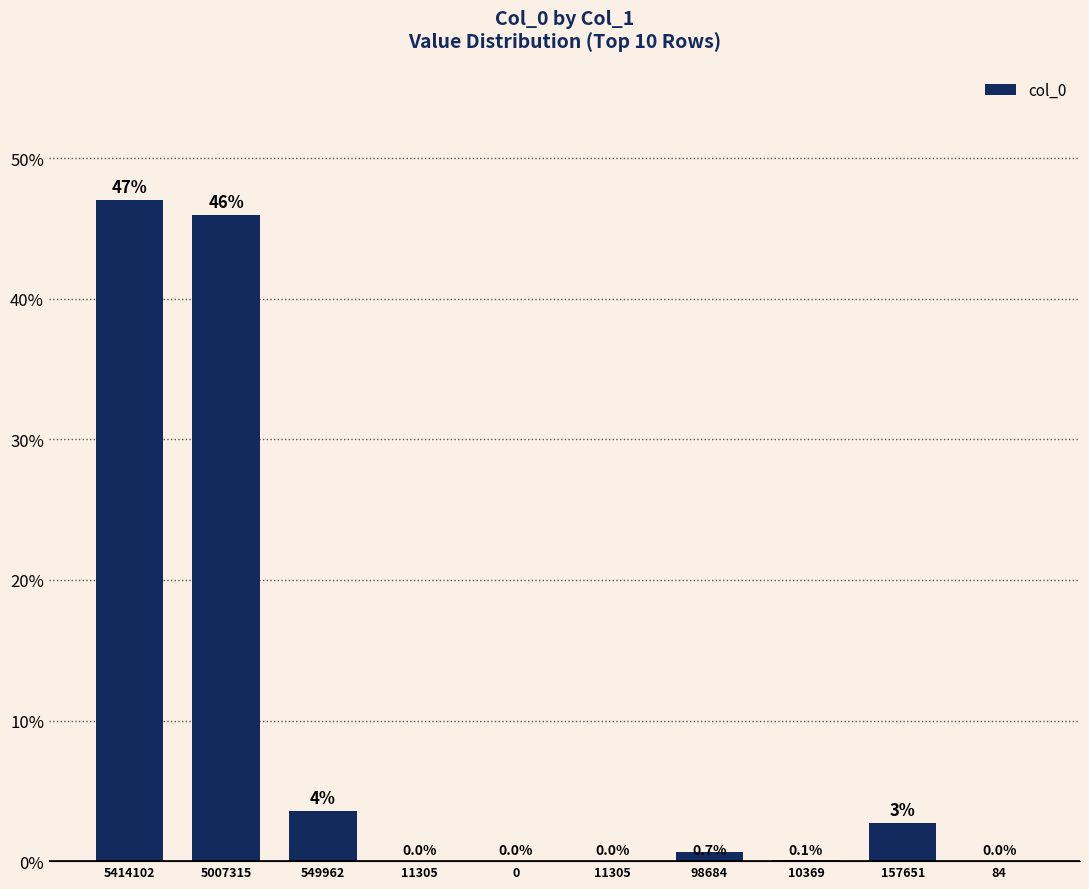

List the labels in order of value, largest first.

5414102, 5007315, 549962, 157651, 98684, 10369, 11305, 11305, 0, 84